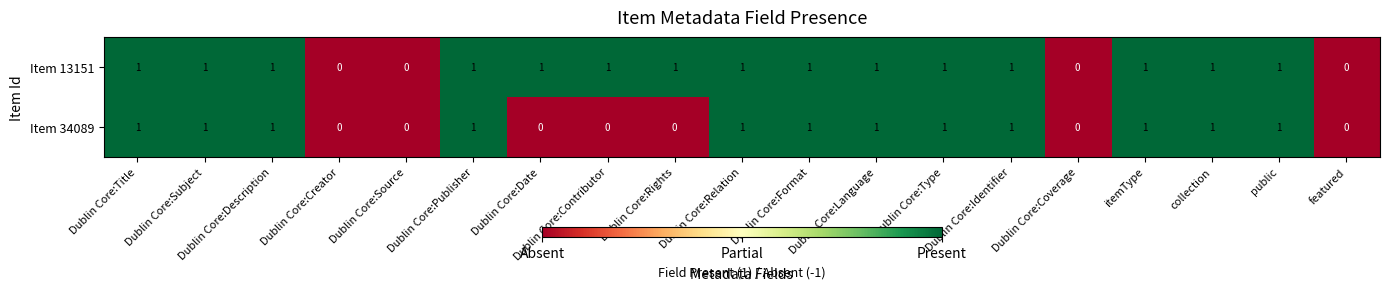

Which series has the largest total across all categories?

Item 13151